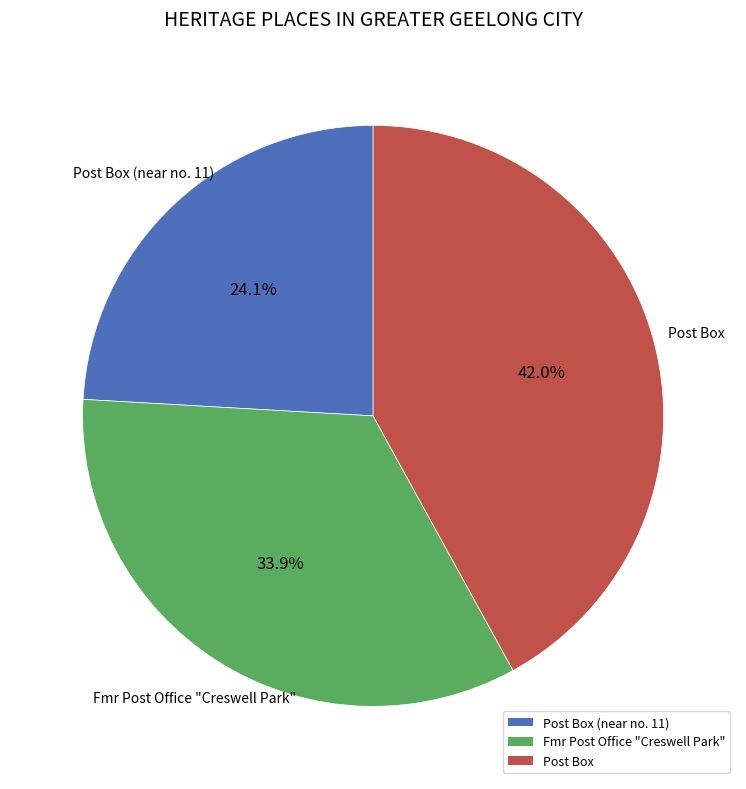

What percentage is the Post Box slice, to the nearest percent?

42%